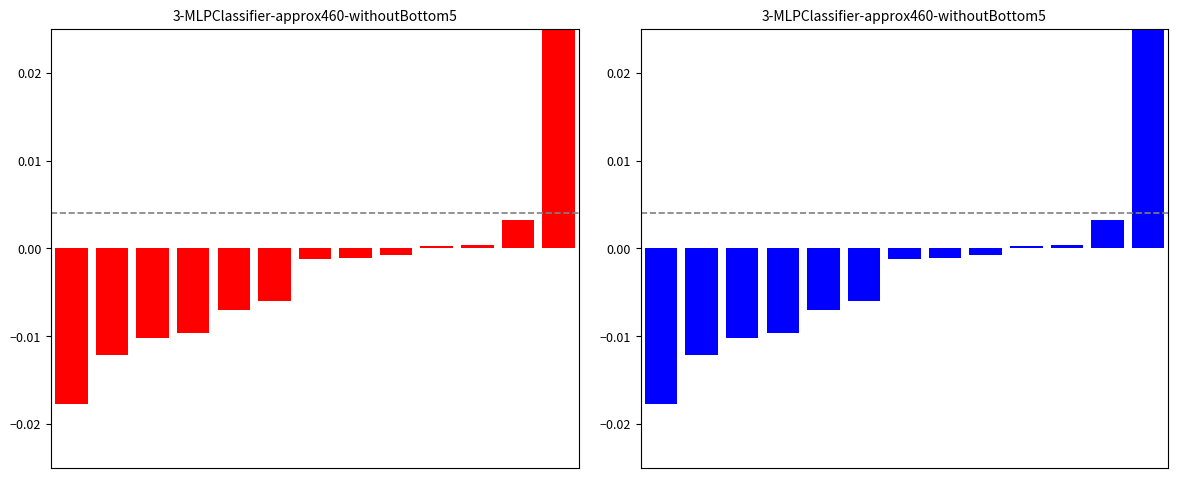

Between 4 and 12, which is larger?

12